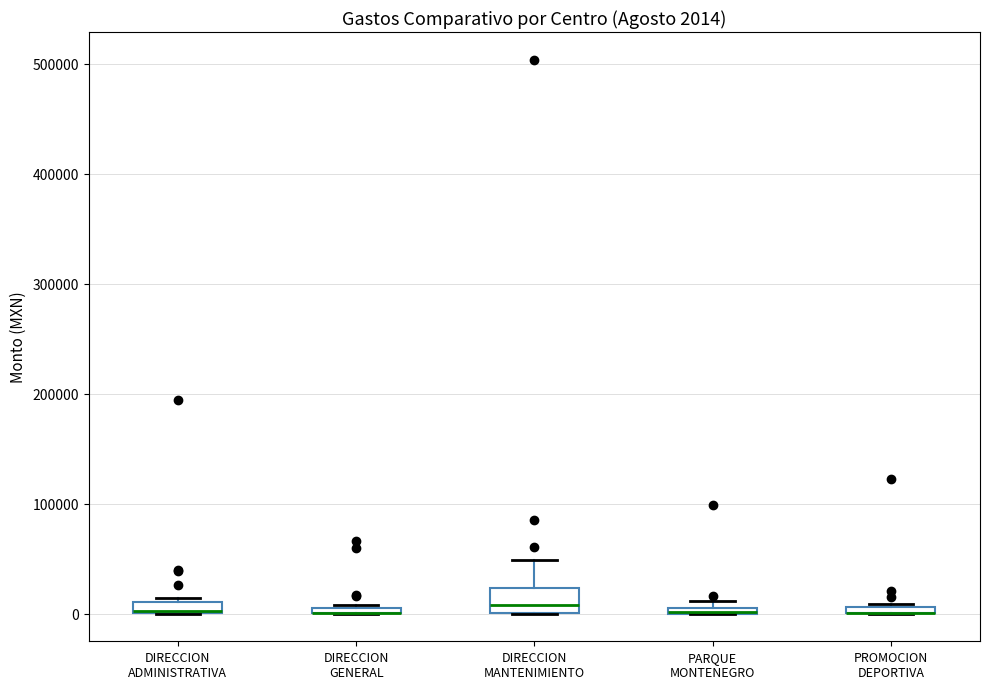

Which box is the tallest, from its lower edge to its upper edge?

DIRECCION MANTENIMIENTO